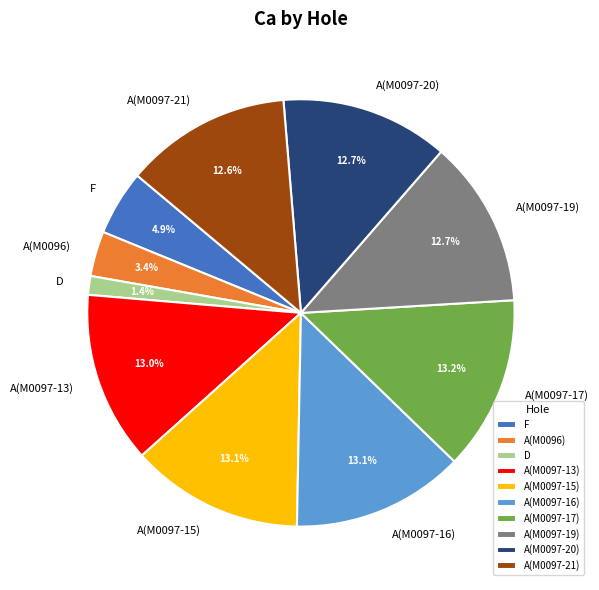

True or false: A(M0097-17) accounts for 13% of the total.

True